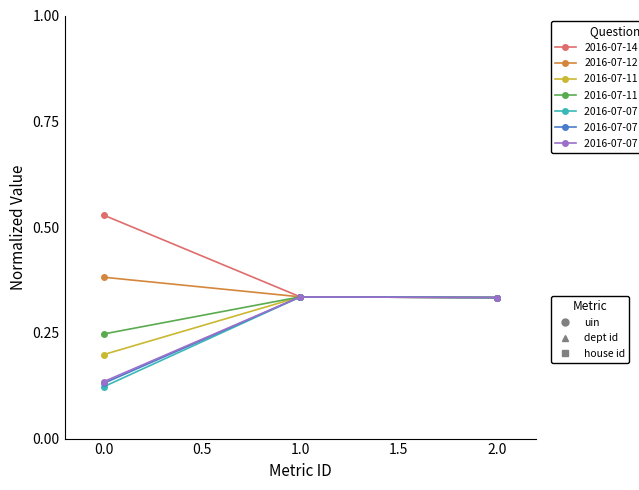

What is the total value across all series at 1.0?

2.3